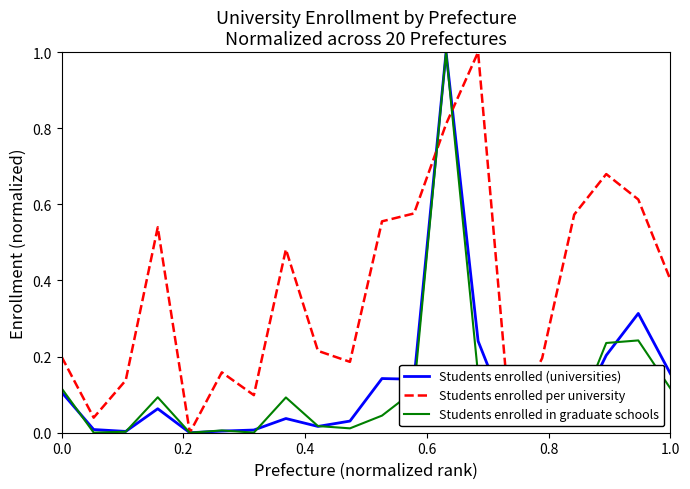

Which series has the largest total across all categories?

Students enrolled per university